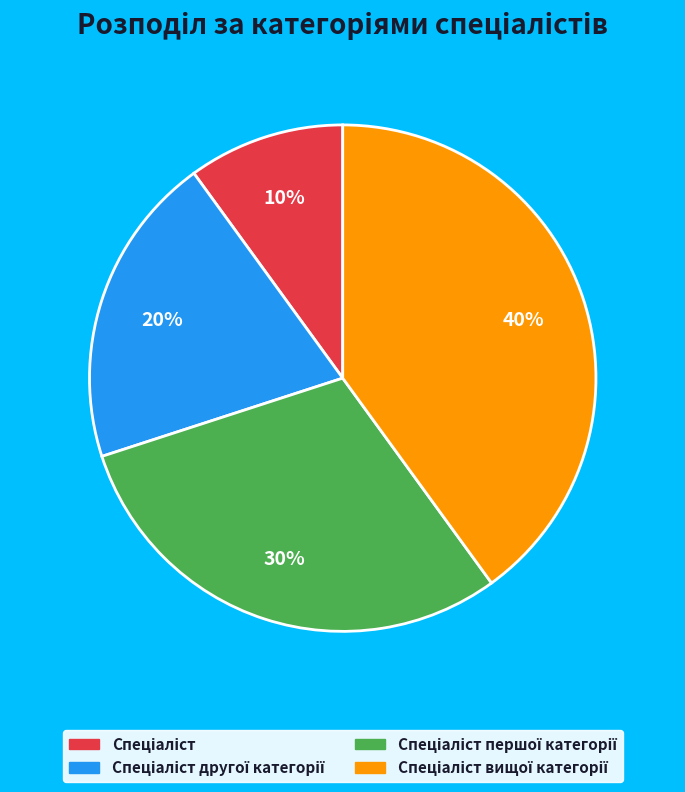

Is there a majority slice in this chart?

No